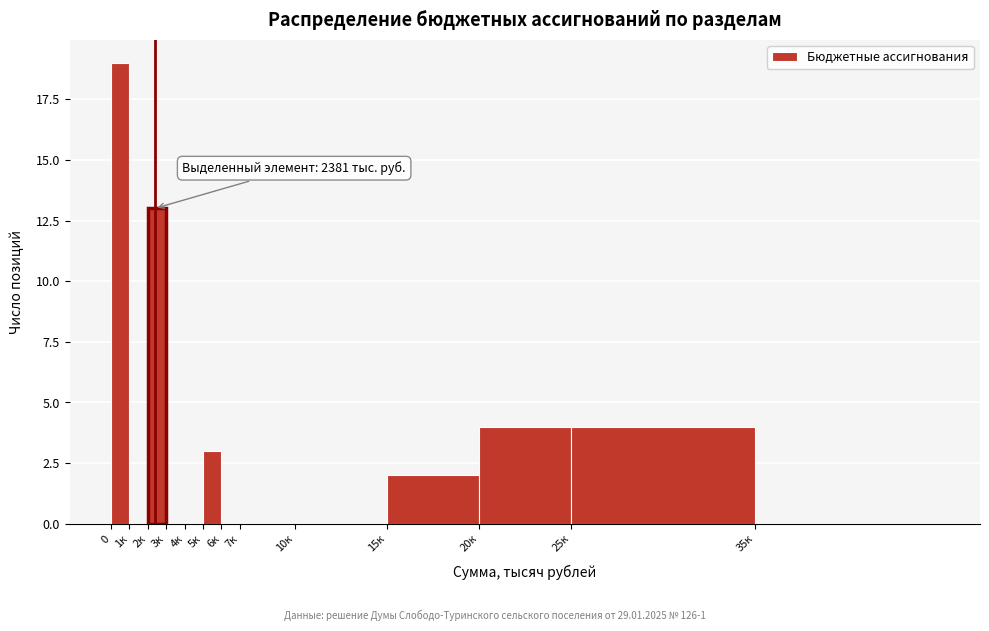

Reading right to left, transcribe all the data shown in this chart.

35к=0	25к=4	20к=4	15к=2	10к=0	7к=0	6к=0	5к=3	4к=0	3к=0	2к=13	1к=0	0=19